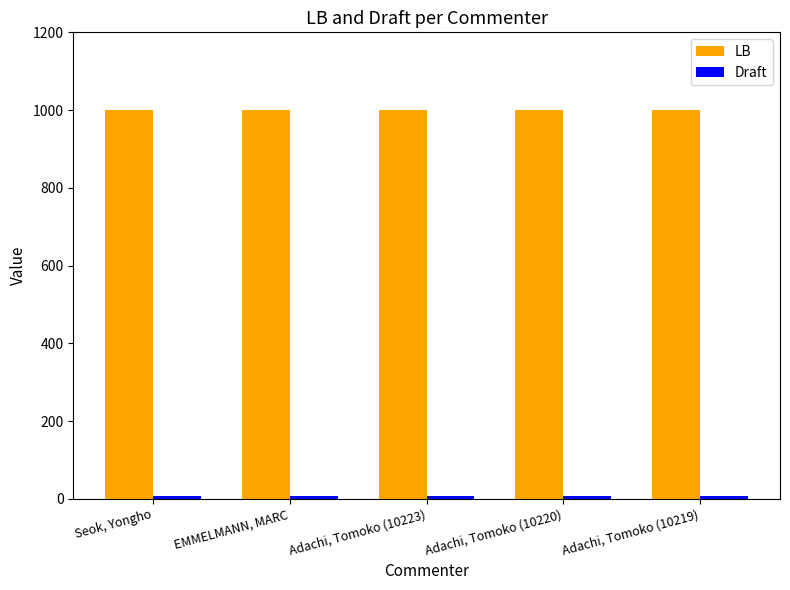

What is the label of the 4th bar from the left?

Adachi, Tomoko (10220)